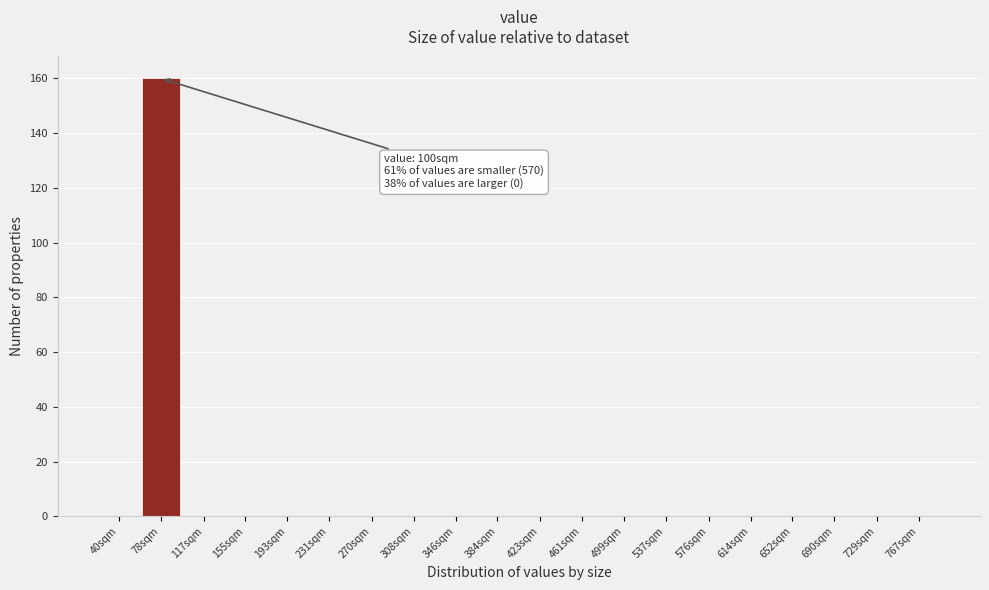

Reading left to right, list all the values displayed in this chart.

40sqm=0	78sqm=160	117sqm=0	155sqm=0	193sqm=0	231sqm=0	270sqm=0	308sqm=0	346sqm=0	384sqm=0	423sqm=0	461sqm=0	499sqm=0	537sqm=0	576sqm=0	614sqm=0	652sqm=0	690sqm=0	729sqm=0	767sqm=0